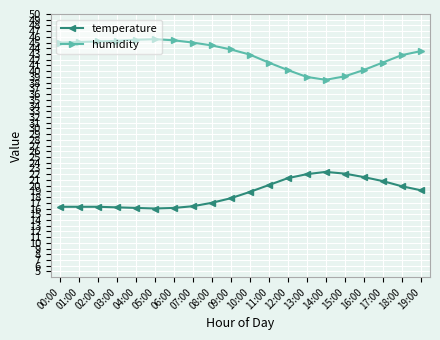

At how many categories does at least one series exceed 40?

17